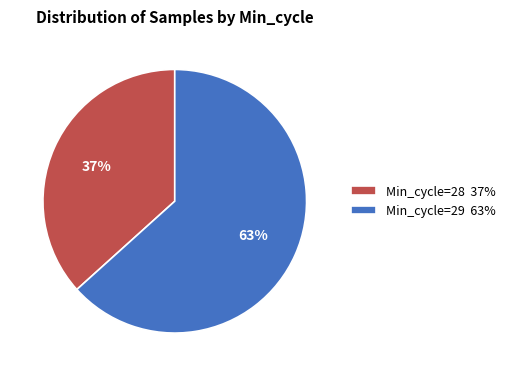

The Min_cycle=28 37% slice represents 37% of the pie. True or false?

True